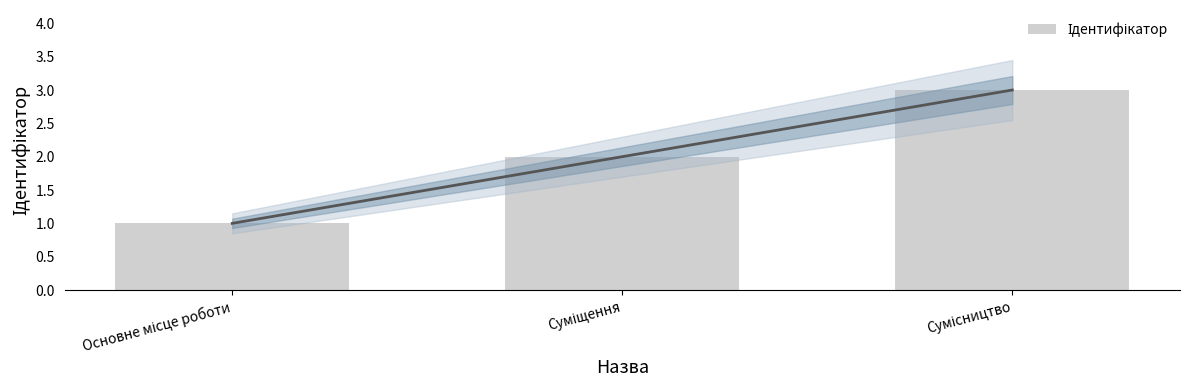

How many bars are there in total?

3